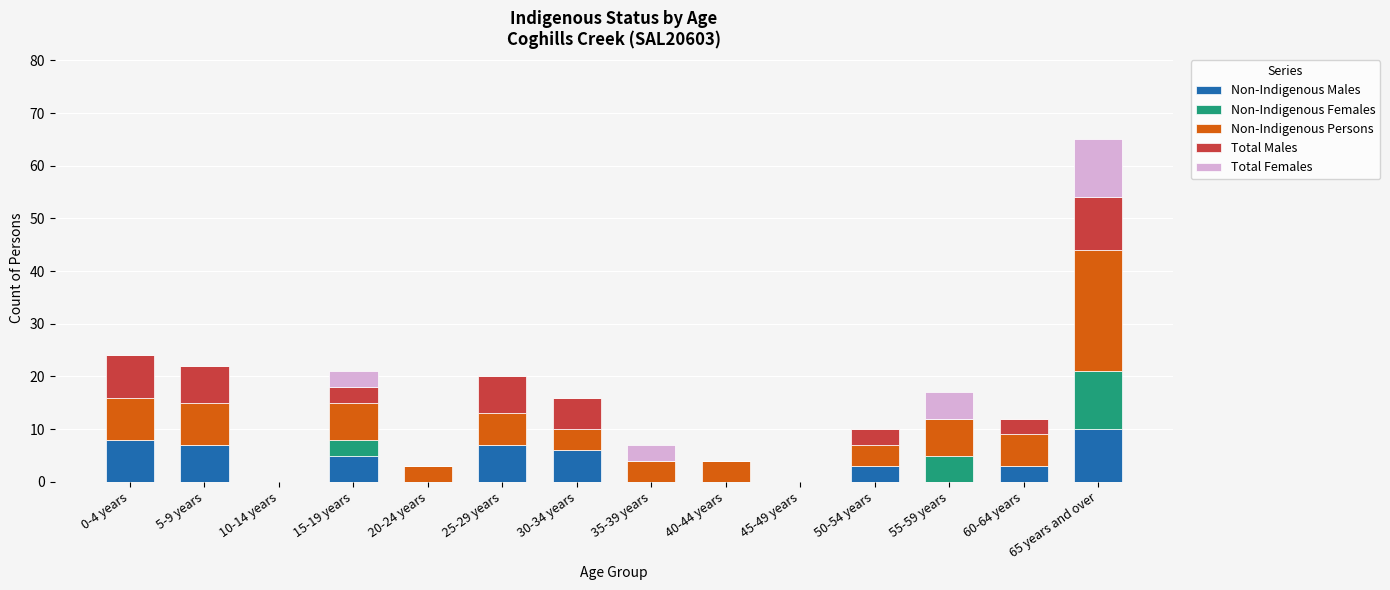

What is the total value across all series at 20-24 years?

3